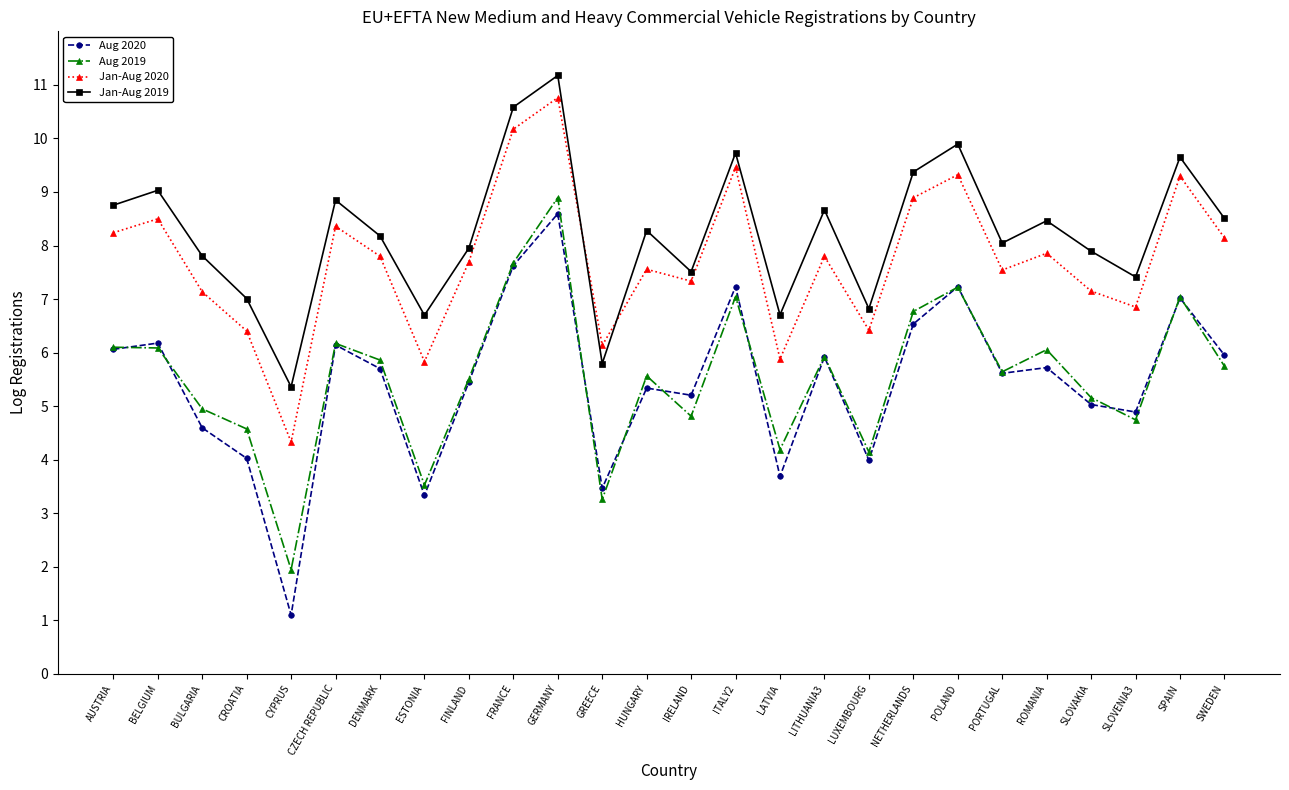

True or false: Jan-Aug 2020 has more than 2 points higher than both neighbors.

True